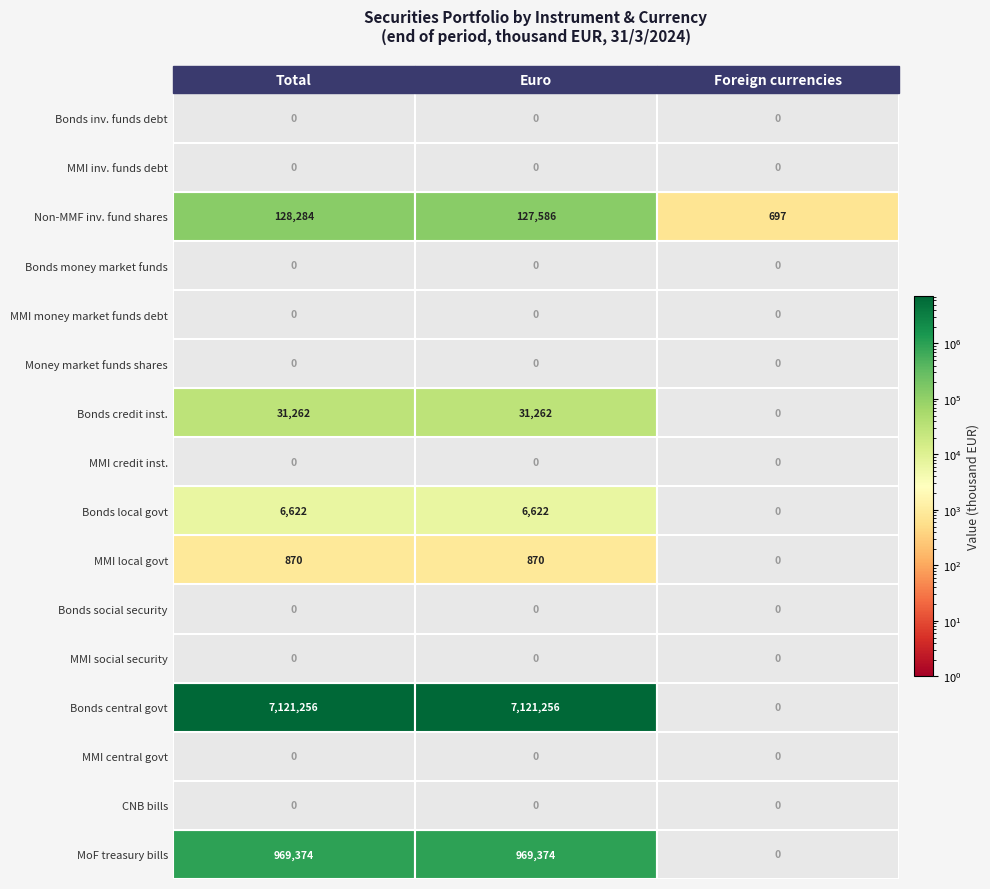

What is the sum of the Bonds local govt values at 2 and 0?

6622